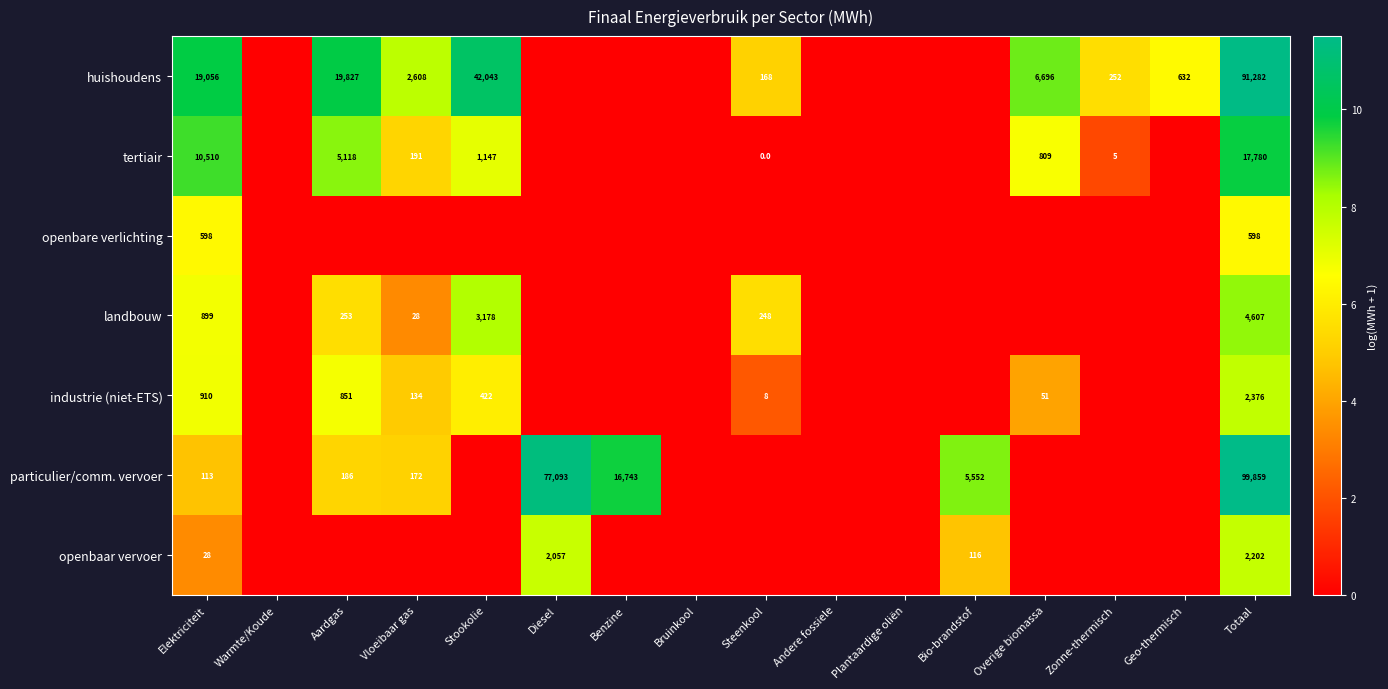

True or false: particulier/comm. vervoer has a value of 94 at Aardgas.

False